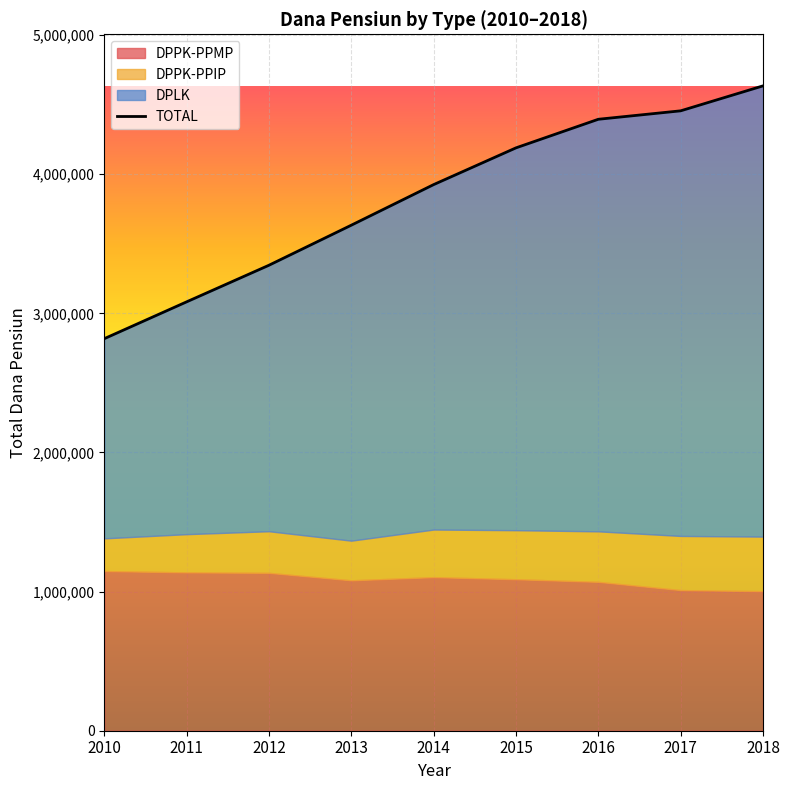

Count the number of values greater than 3925444.

4